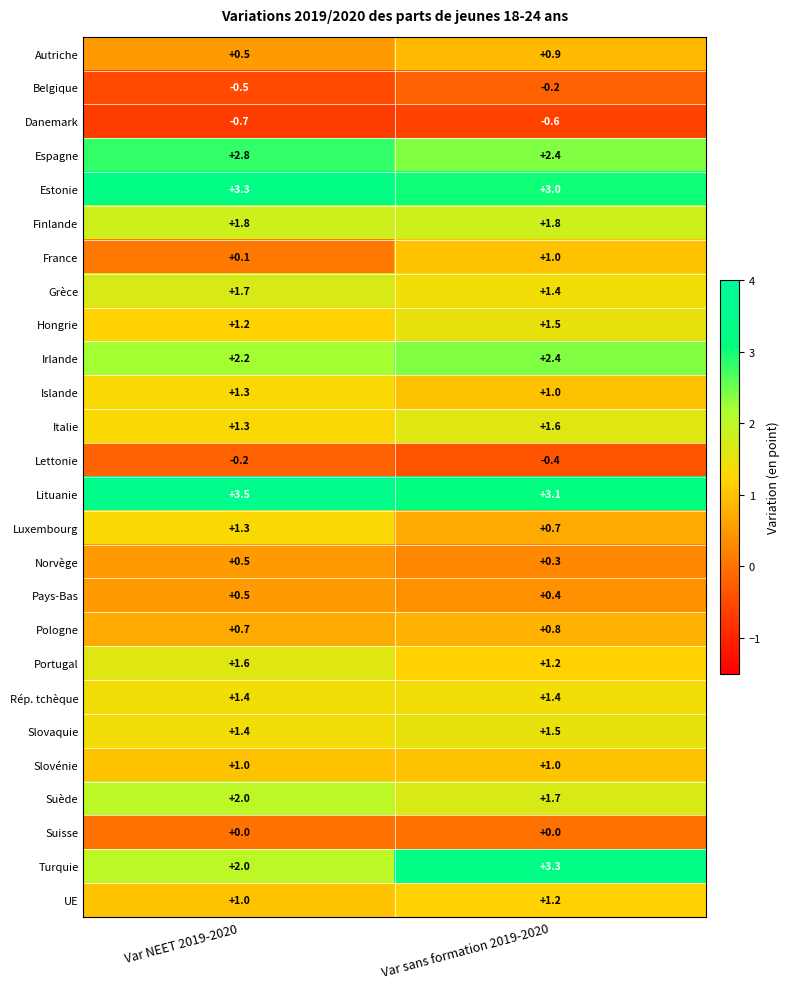

What is the difference between the highest and lowest values at Var sans formation 2019-2020?

3.9